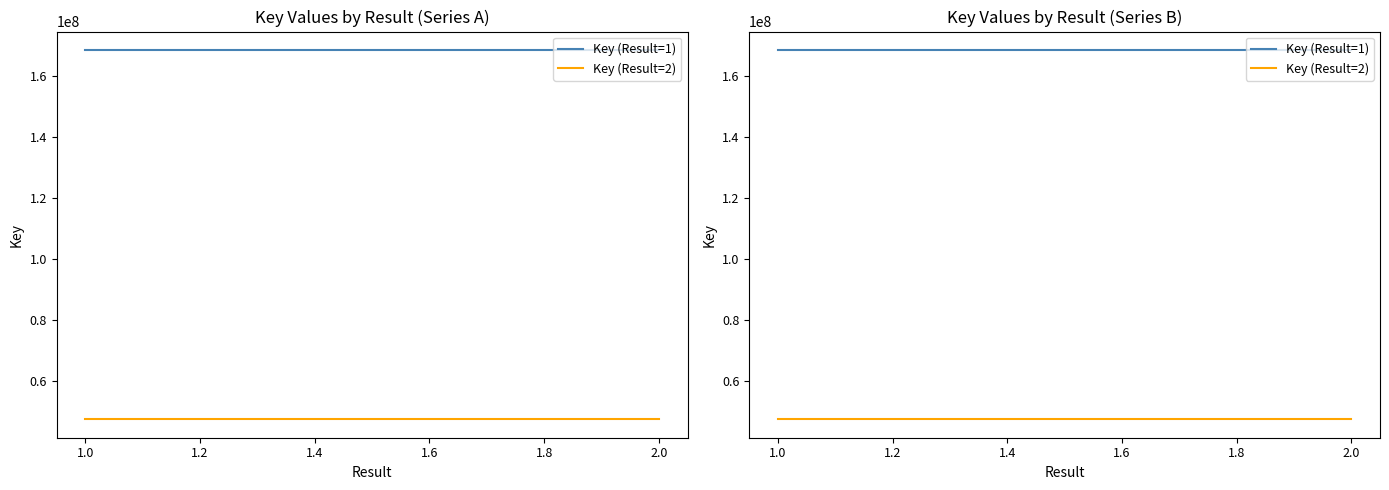

What is the sum of the Key (Result=1) values at 1.0 and 2.0?

336976908